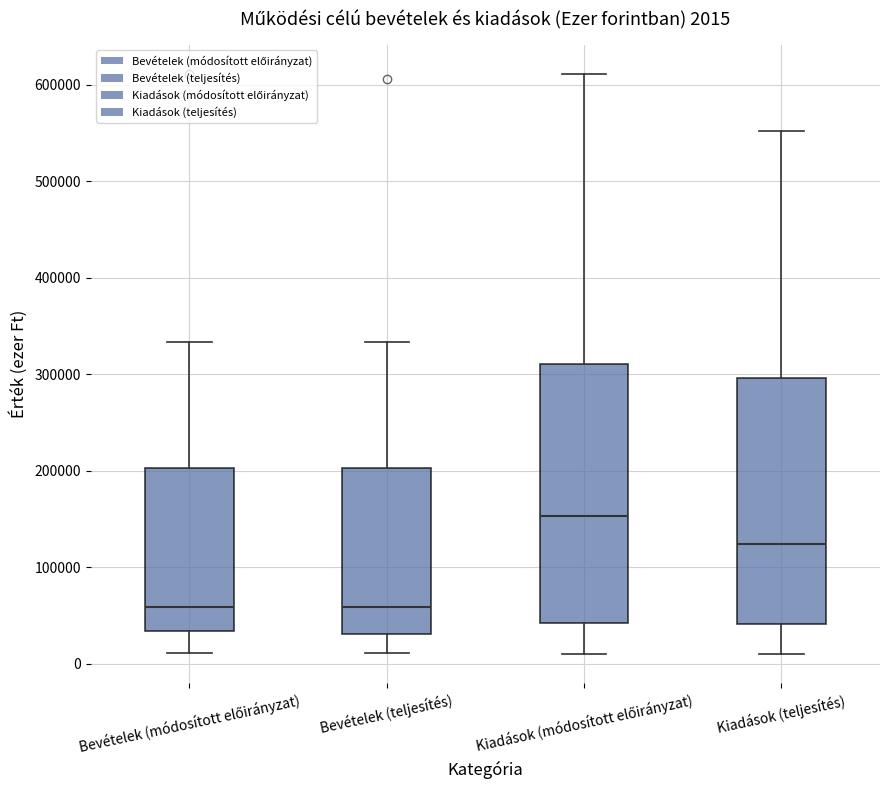

Which box is the tallest, from its lower edge to its upper edge?

Kiadások (módosított előirányzat)